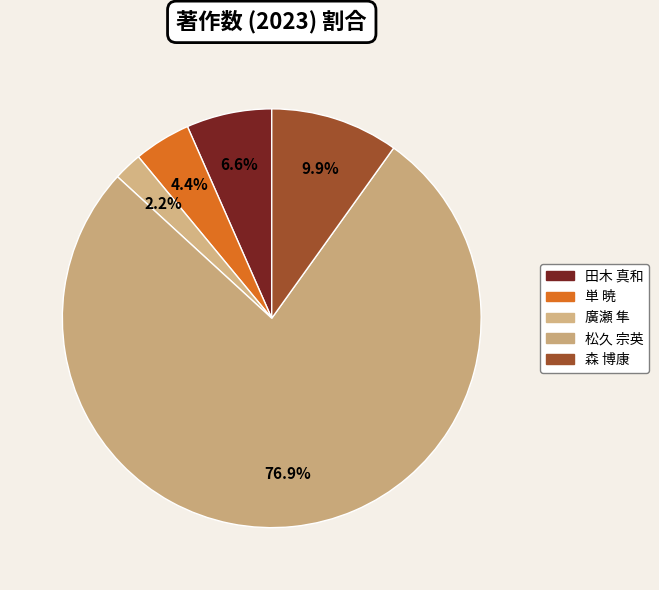

Is there a majority slice in this chart?

Yes